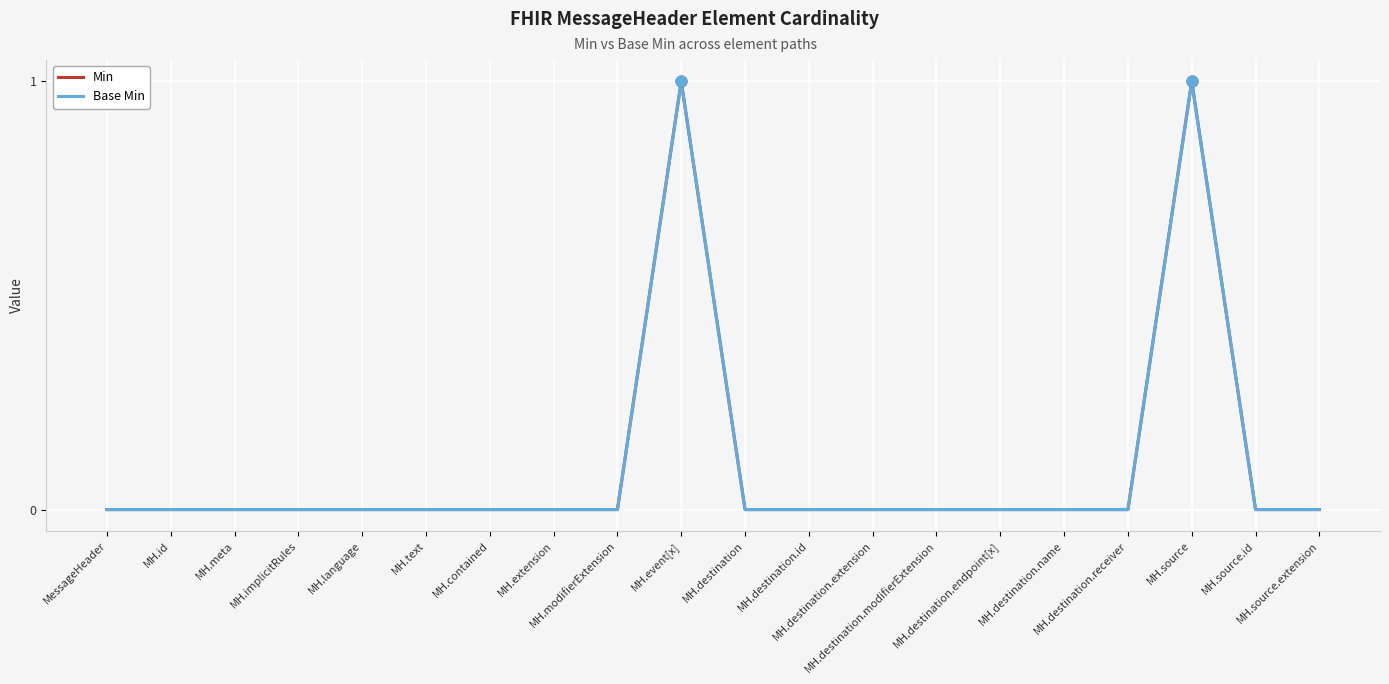

Does the chart have visible grid lines?

Yes